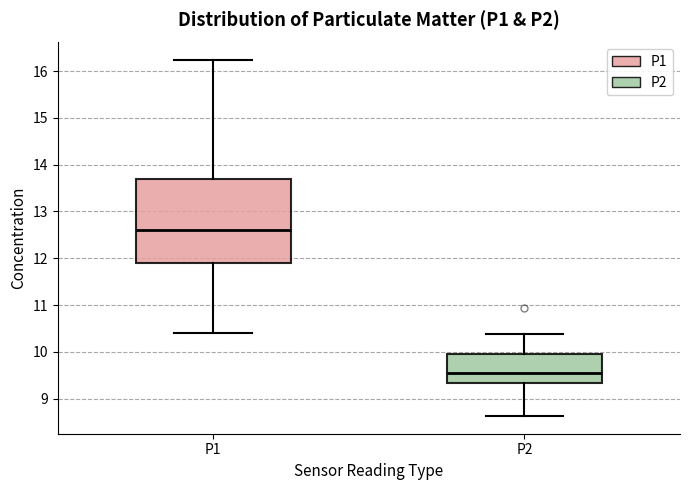

Which box is the tallest, from its lower edge to its upper edge?

P1